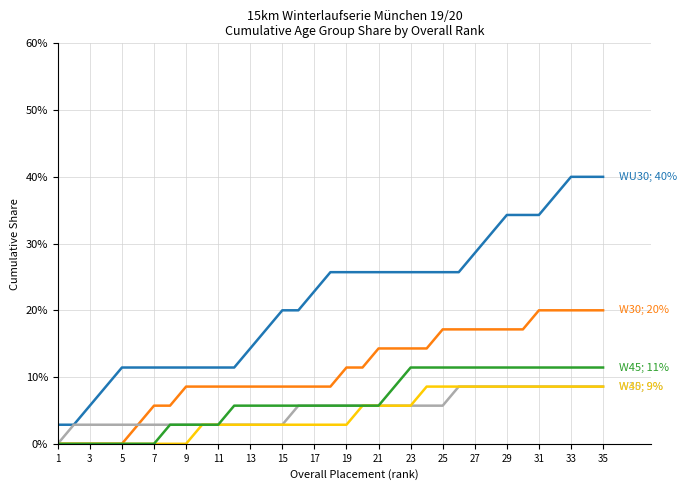

Is it true that W45 equals 0.1 at 13?

True